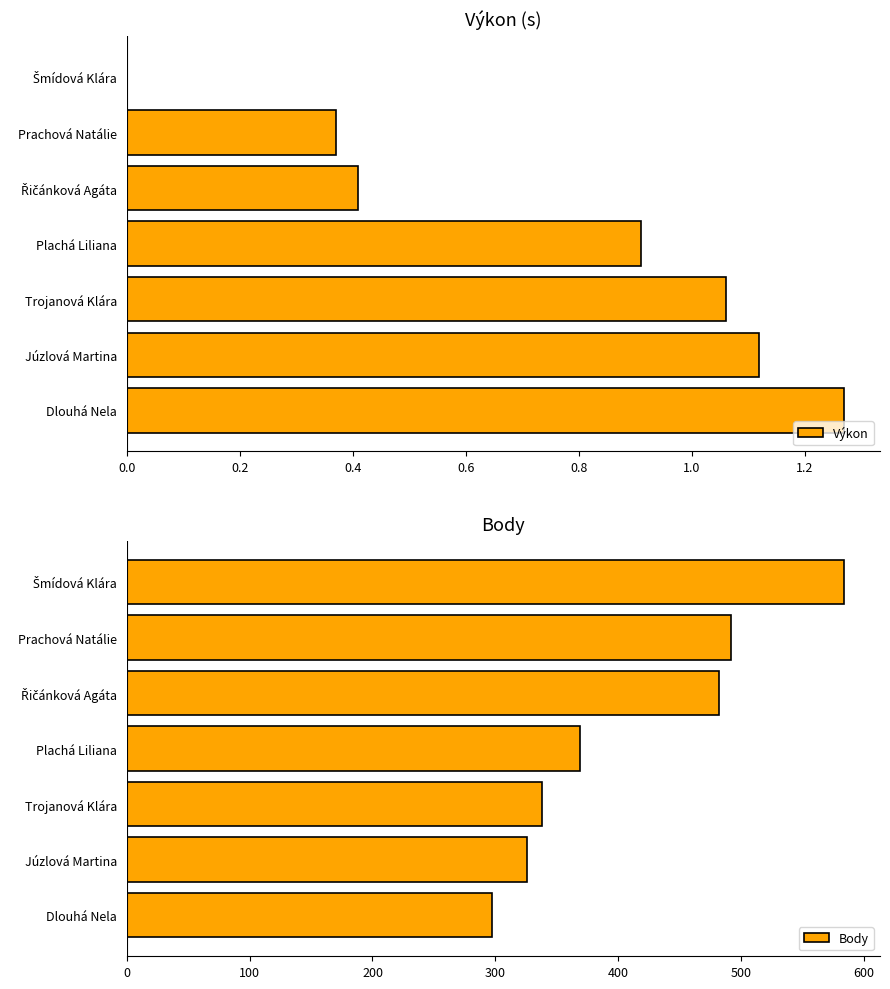

What is the difference between the maximum and minimum values in the Body series?

287